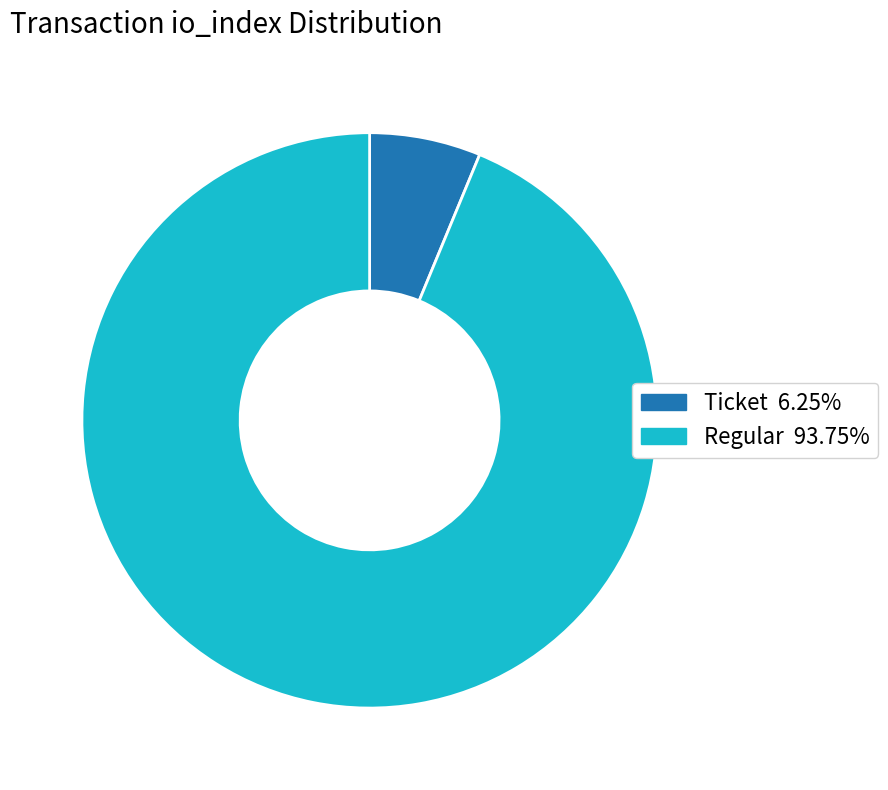

Is there a majority slice in this chart?

Yes